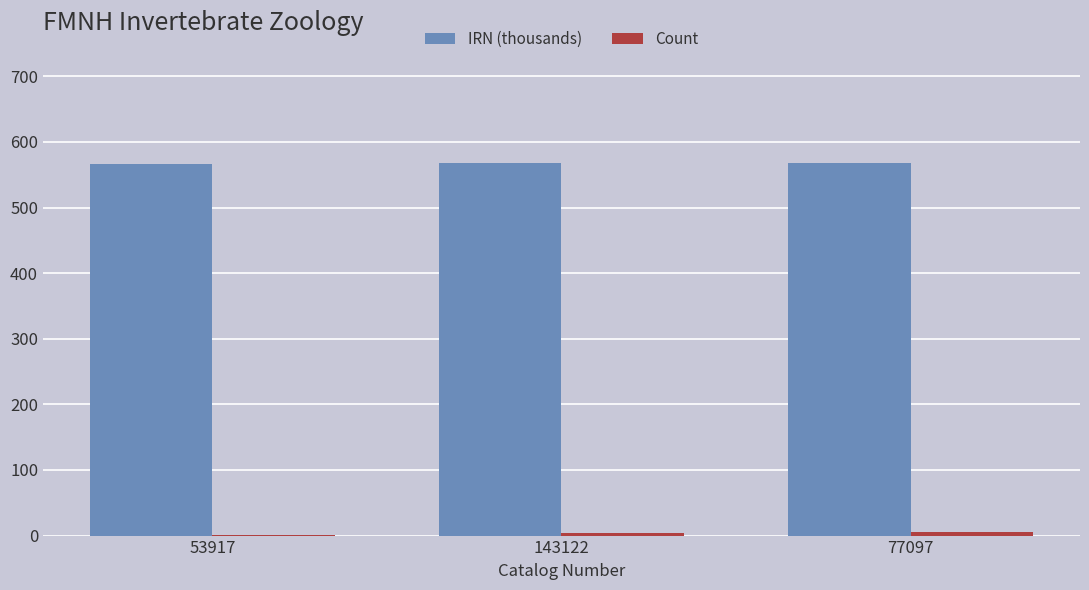

What is the difference between the IRN (thousands) values at 143122 and 77097?

0.9